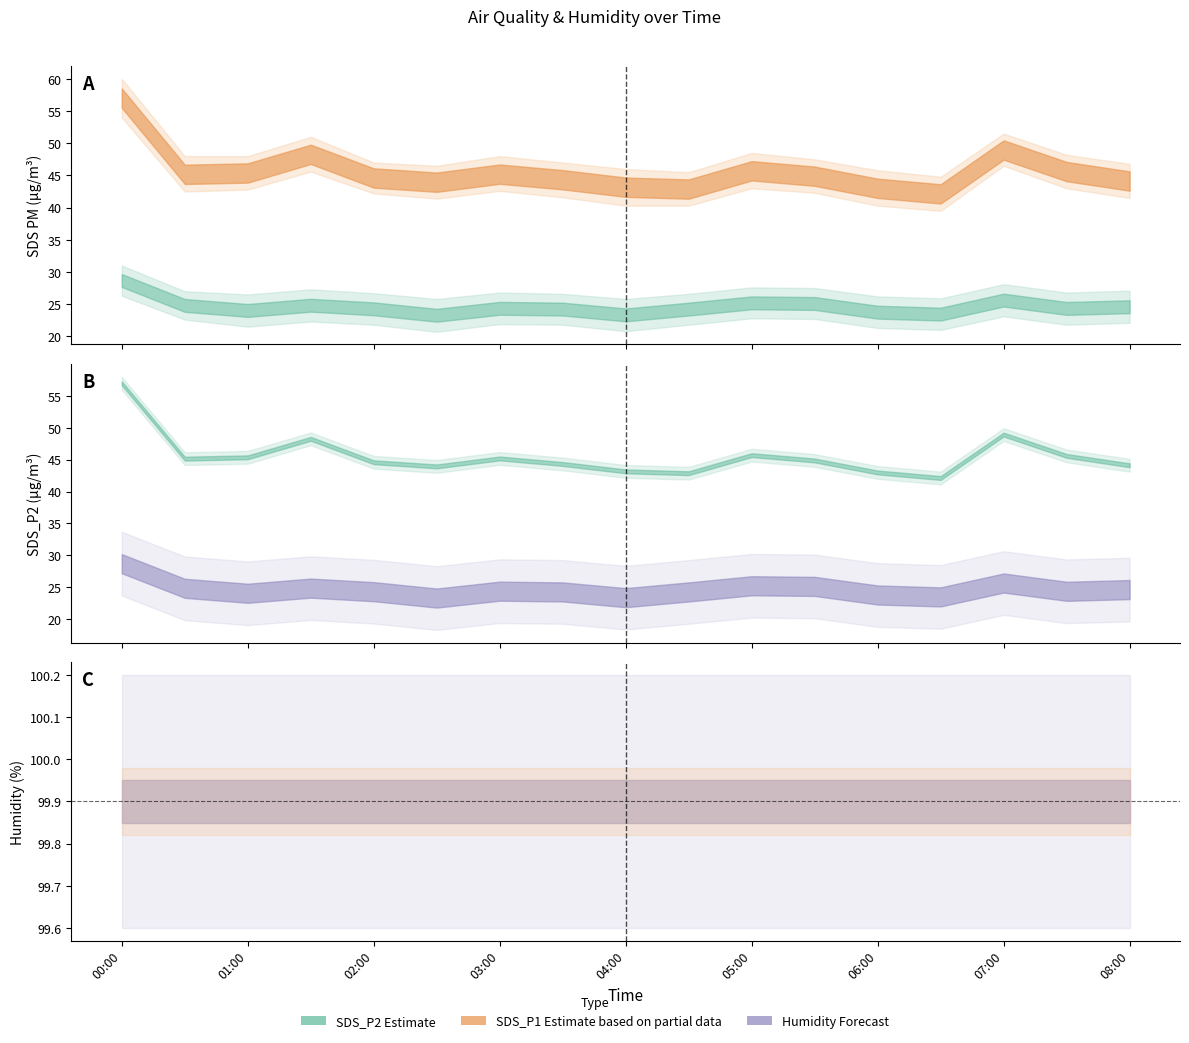

Where is SDS_P1 nearest to the value 49?

2021/12/23 07:00